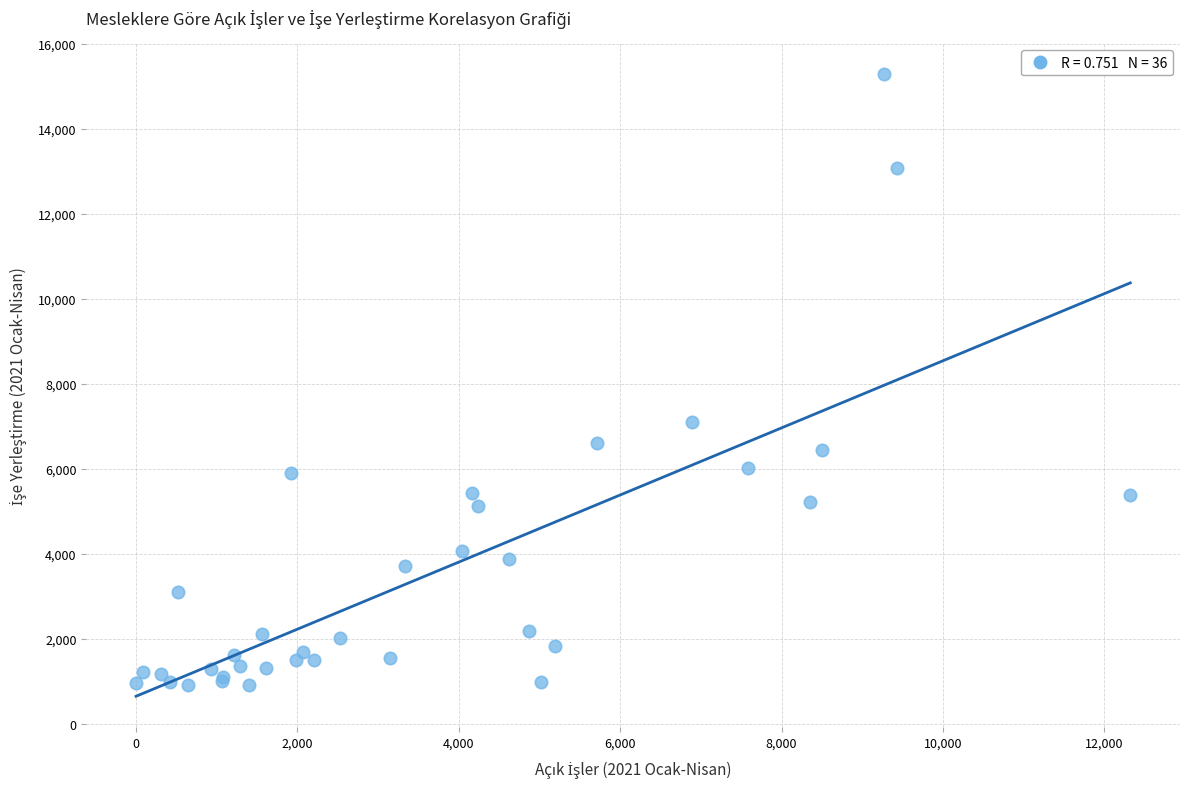

What Y value in the scatter plot is closest to 8099?

7110